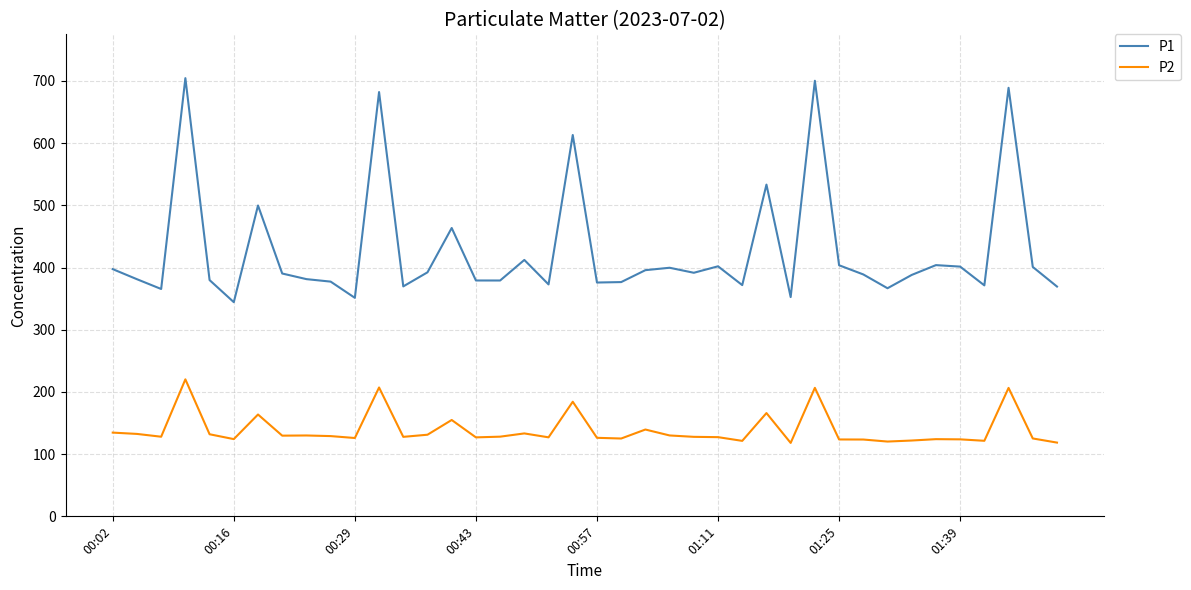

List the series in order of their peak value, lowest first.

P2, P1